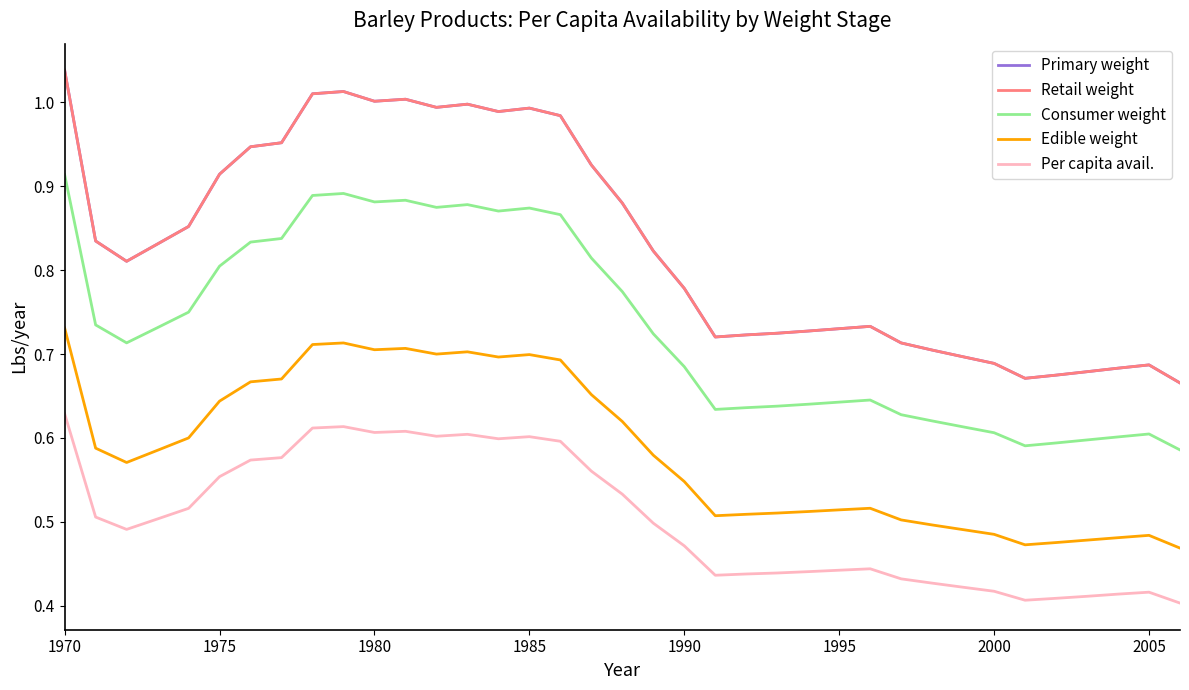

What is the highest value of the Retail weight series?

1.0